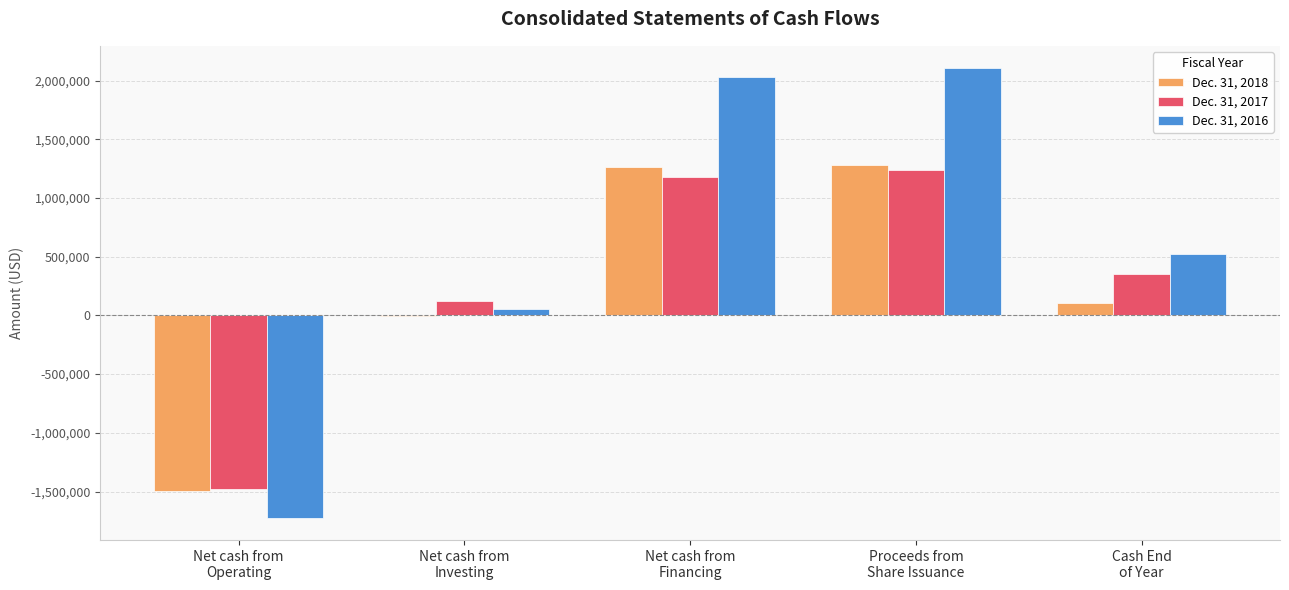

How many groups of bars are there?

5